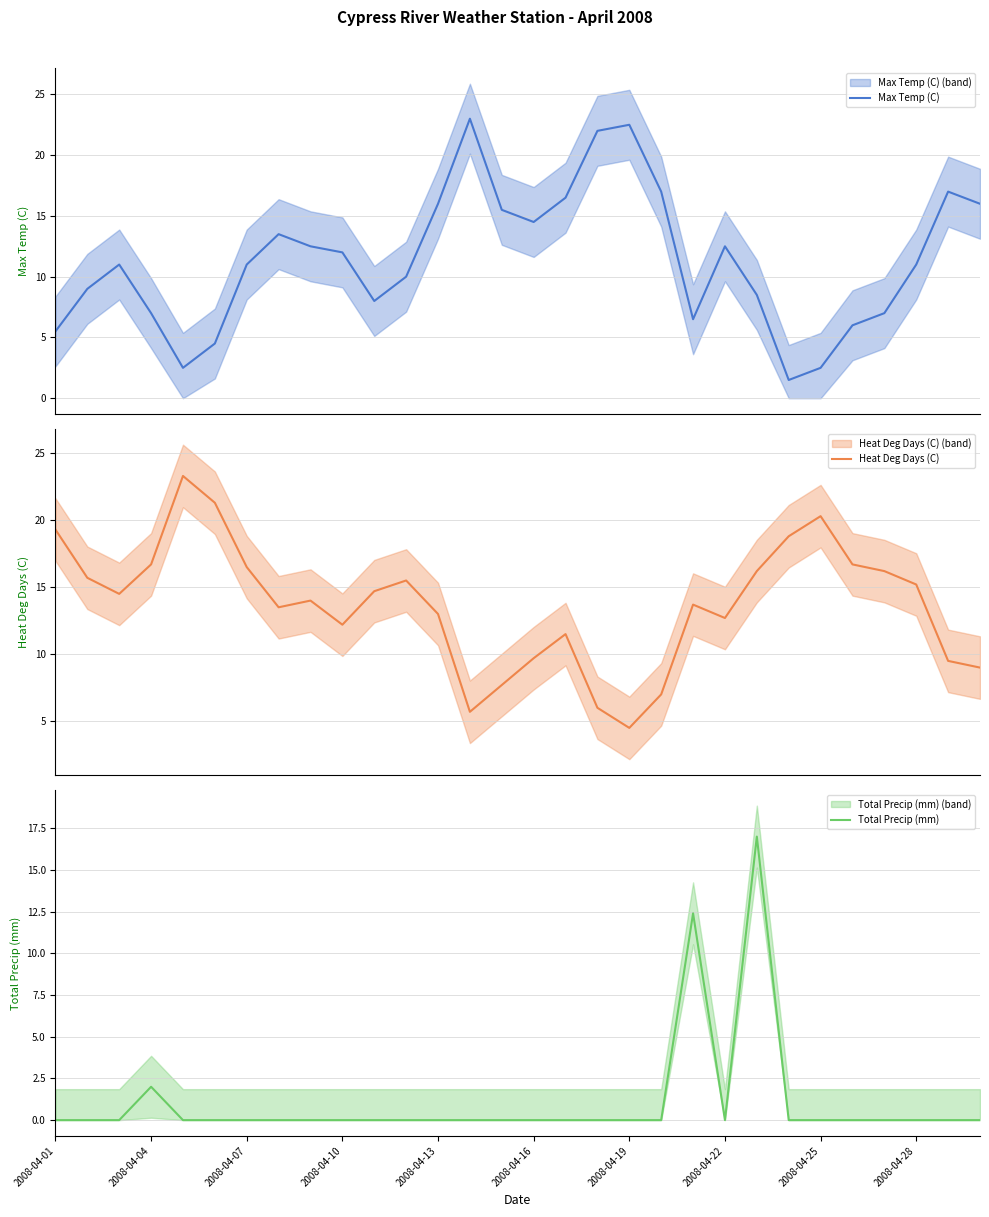

The value of Total Precip (mm) at 2008-04-04 is 2.0. True or false?

True